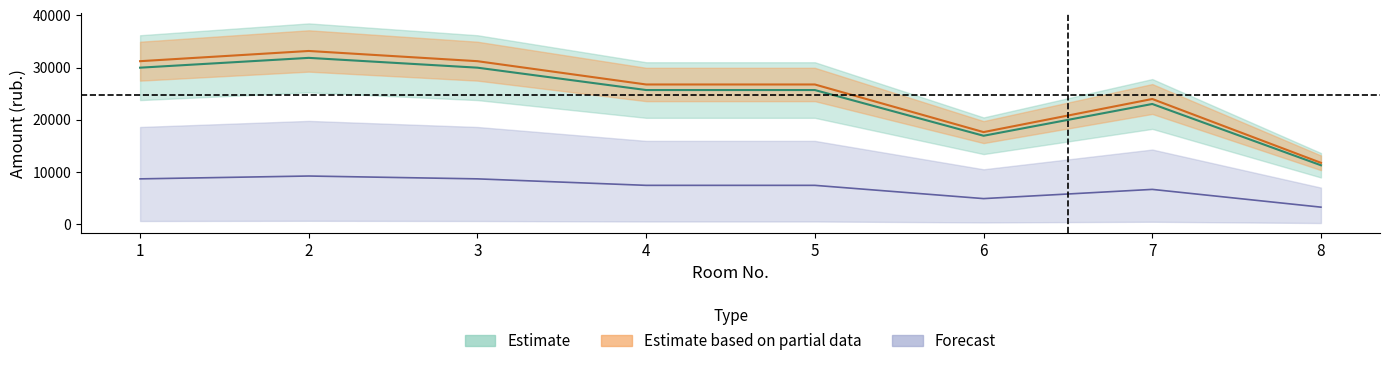

True or false: zadolzhennost_upper has more than 1 interior local peaks.

True